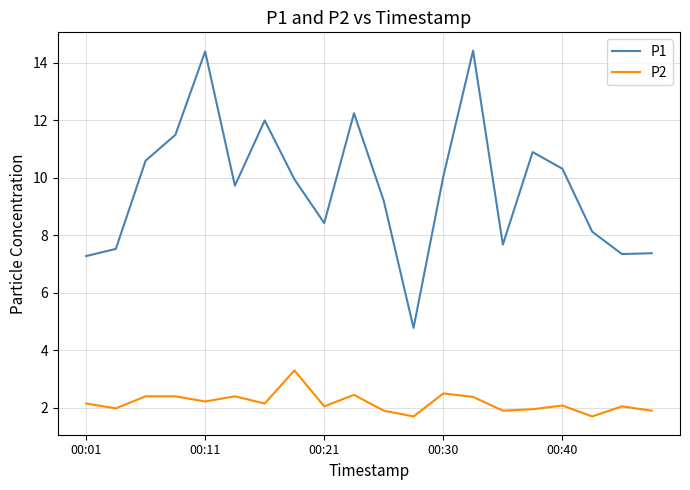

True or false: P2 has more than 1 interior local peaks.

True